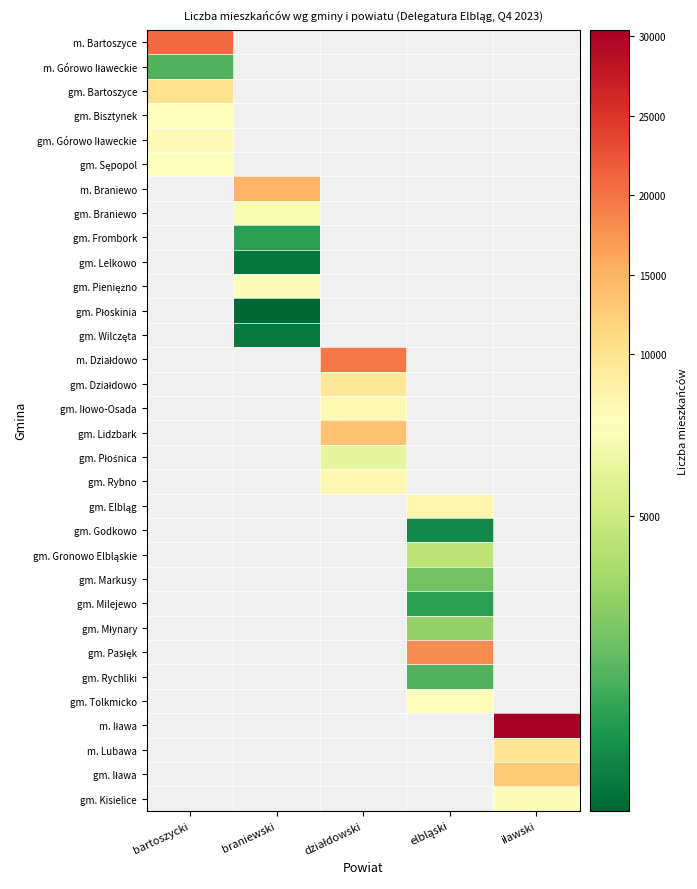

Is it true that gm. Milejewo equals 3255.0 at elbląski?

True